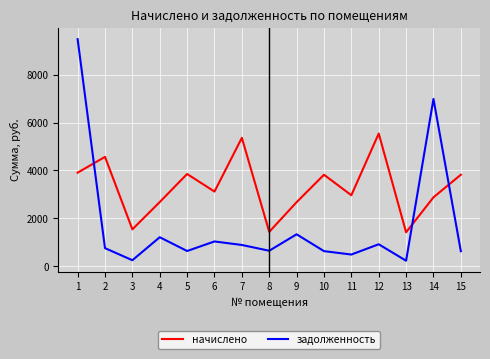

At how many categories does at least one series exceed 5772?

2